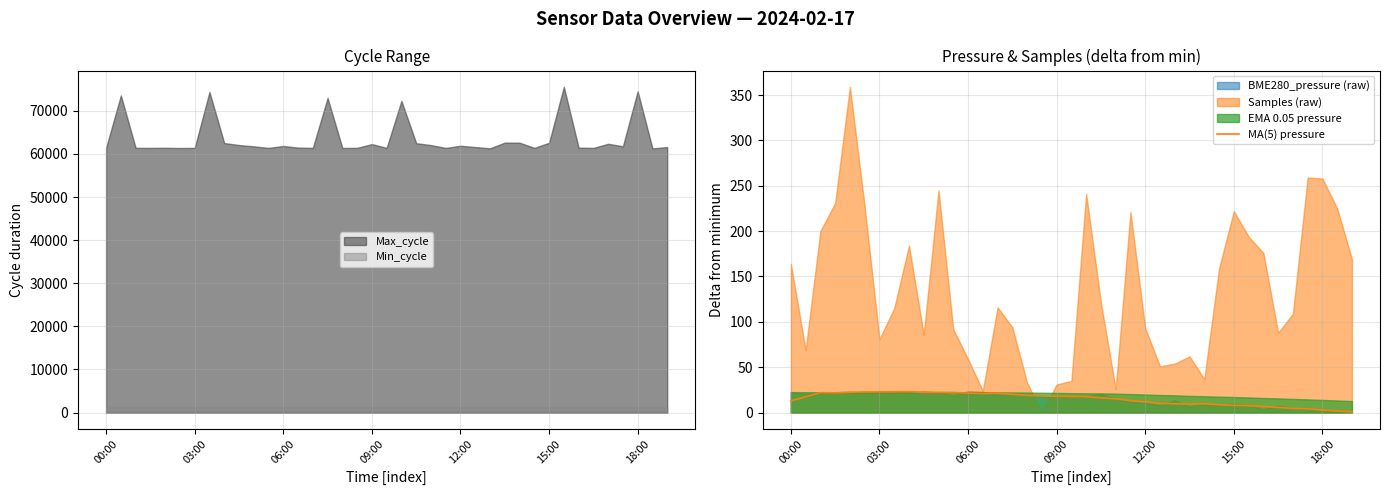

True or false: Min_cycle and Max_cycle cross at least once.

False